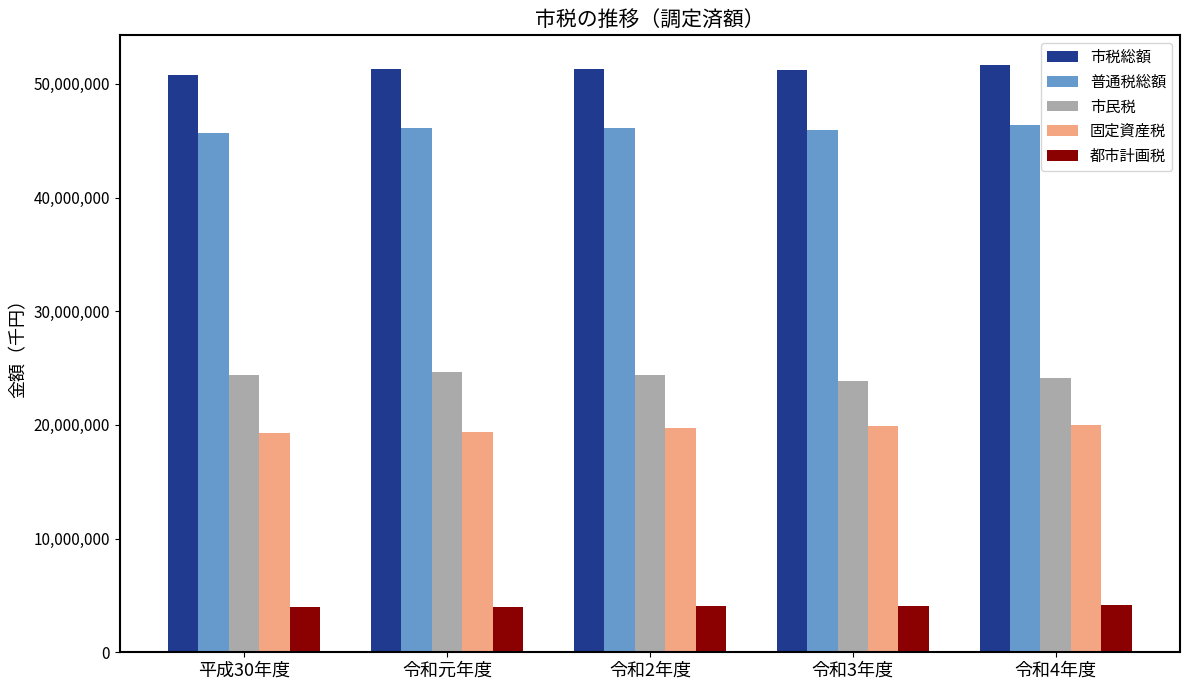

What is the sum of all 市税総額 values?

256253638